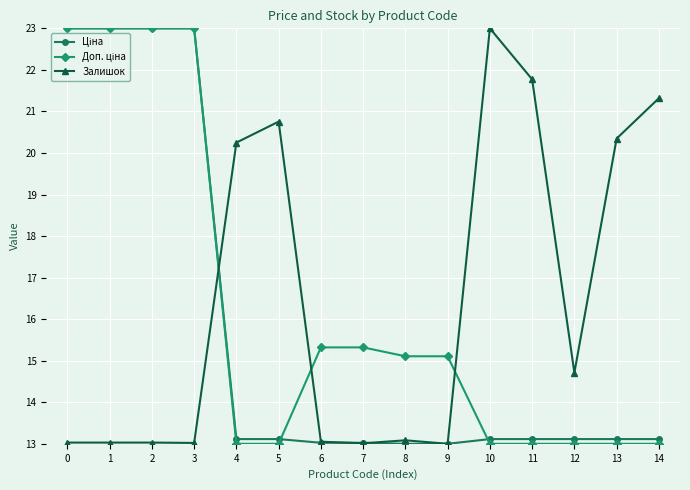

What is the total value across all series at 3?

59.0